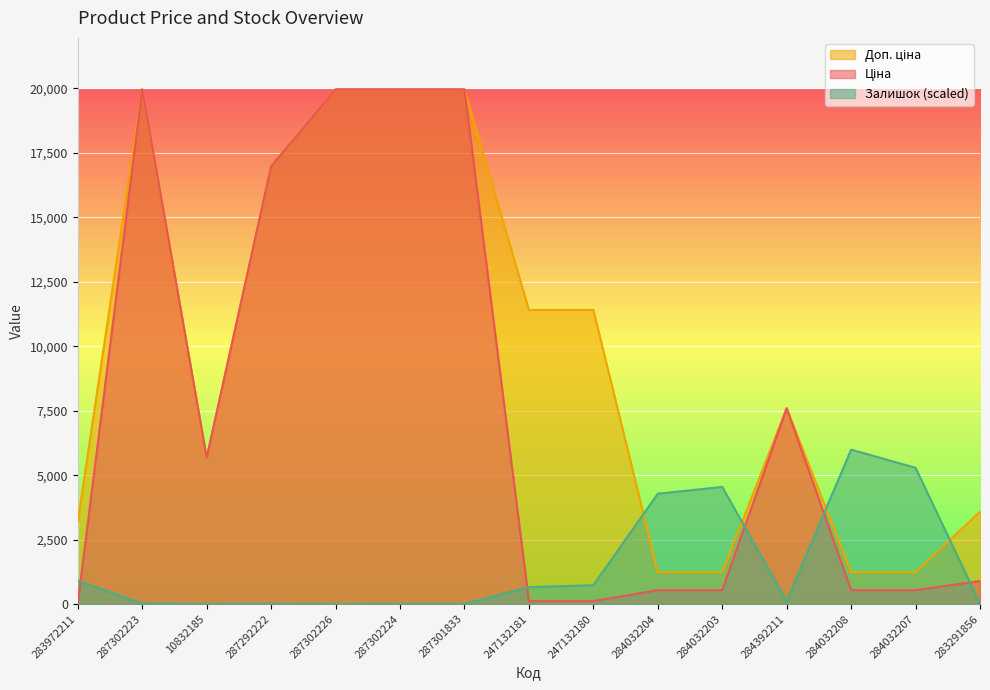

What is the approximate value of Доп. ціна at 247132180?

11410.0